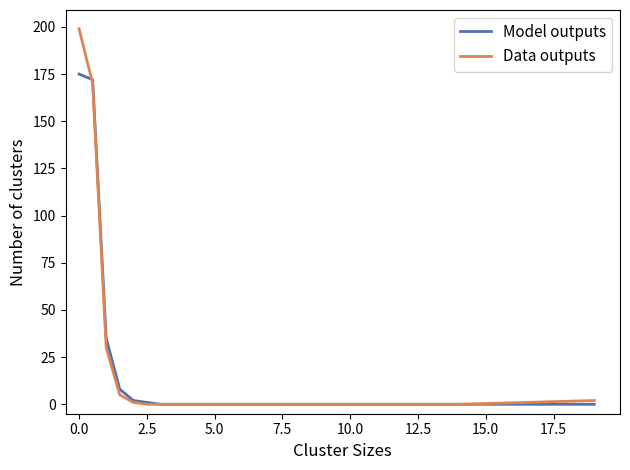

Which series has the largest range (max minus min)?

Data outputs